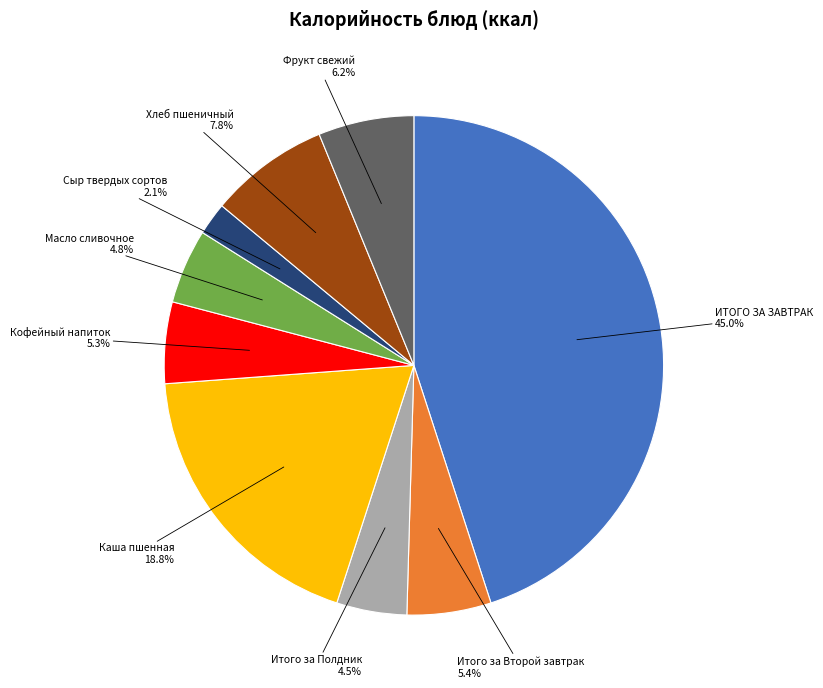

The Каша пшенная slice represents 28% of the pie. True or false?

False